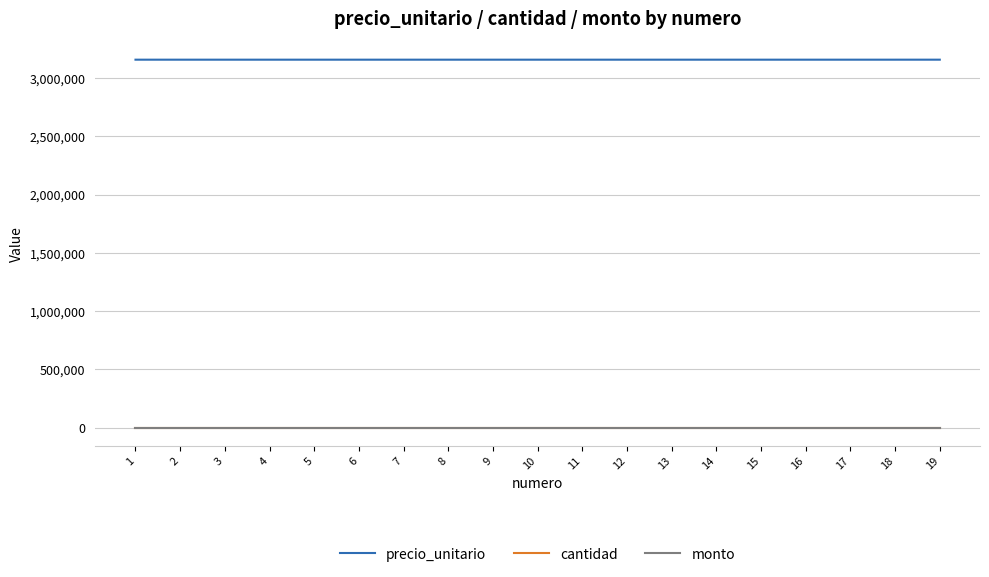

Which series has the widest spread of values?

precio_unitario